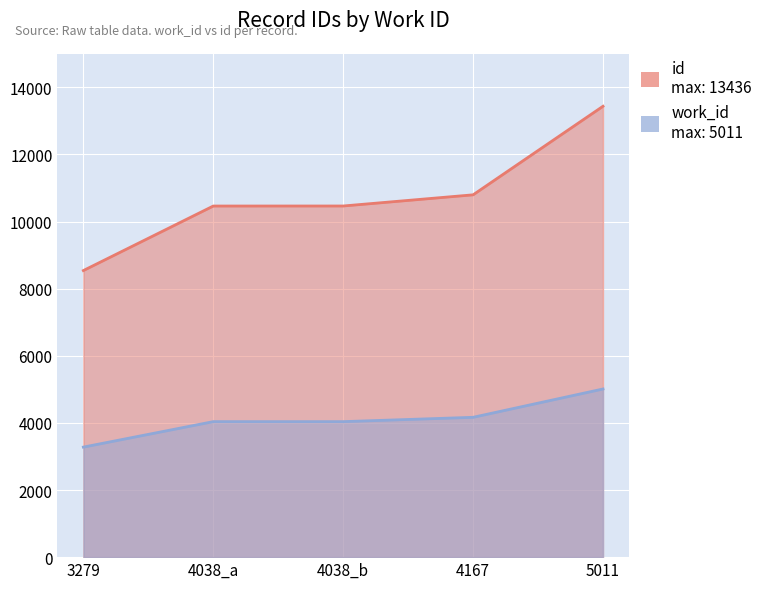

What is the sum of the id values at 3279 and 4038_b?

19004